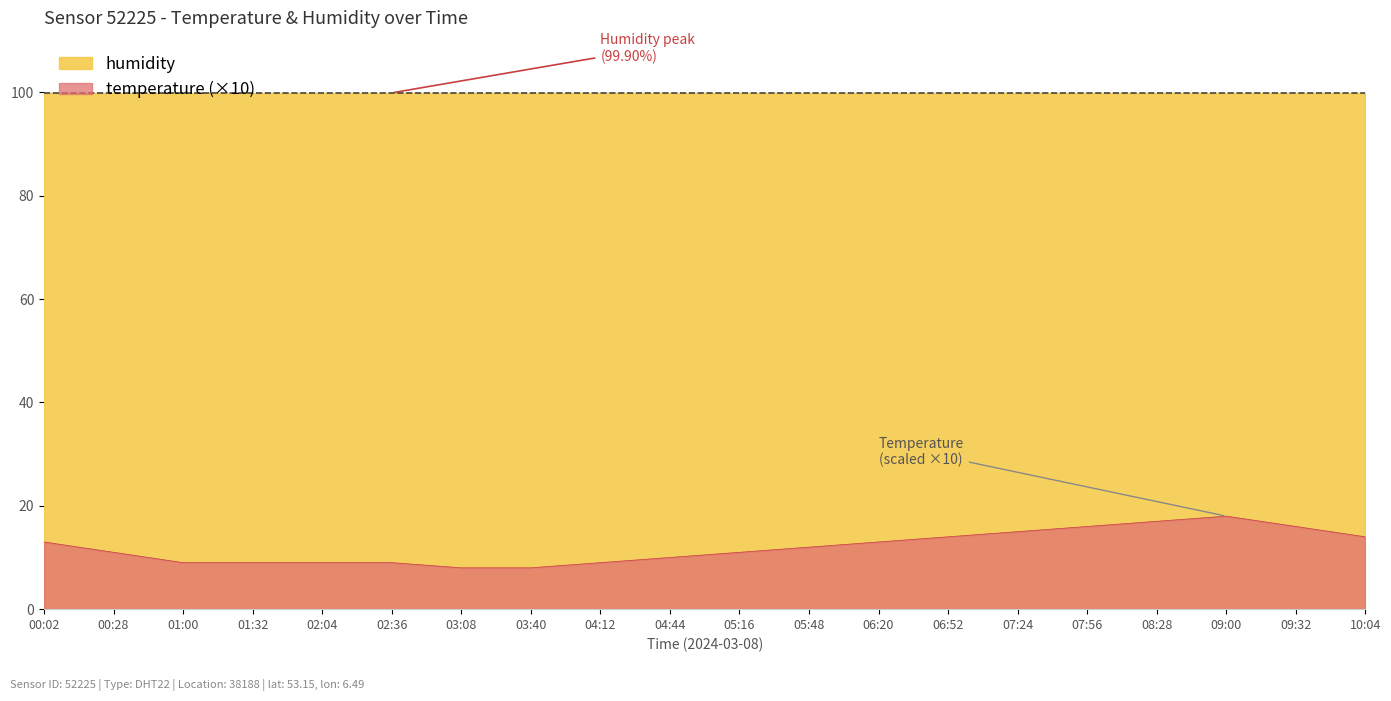

At which category does the data reach its first local peak?

09:00